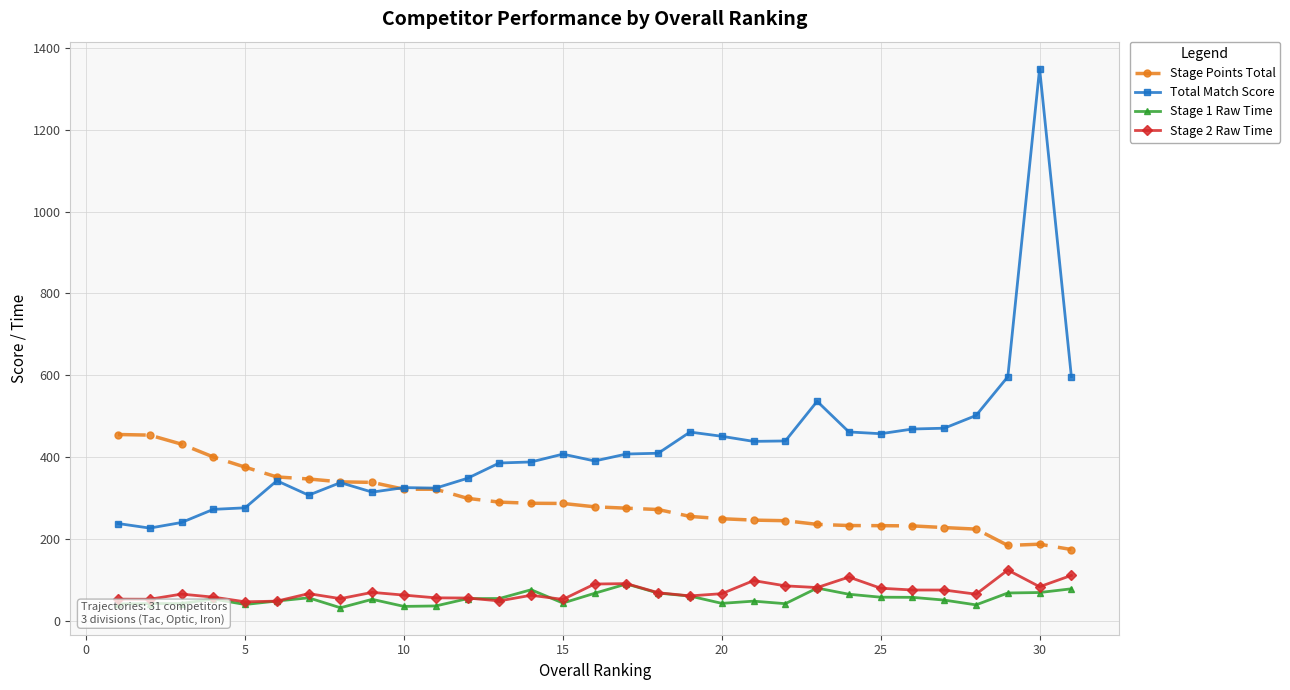

True or false: Stage Points Total and Stage 1 Raw Time cross at least once.

False